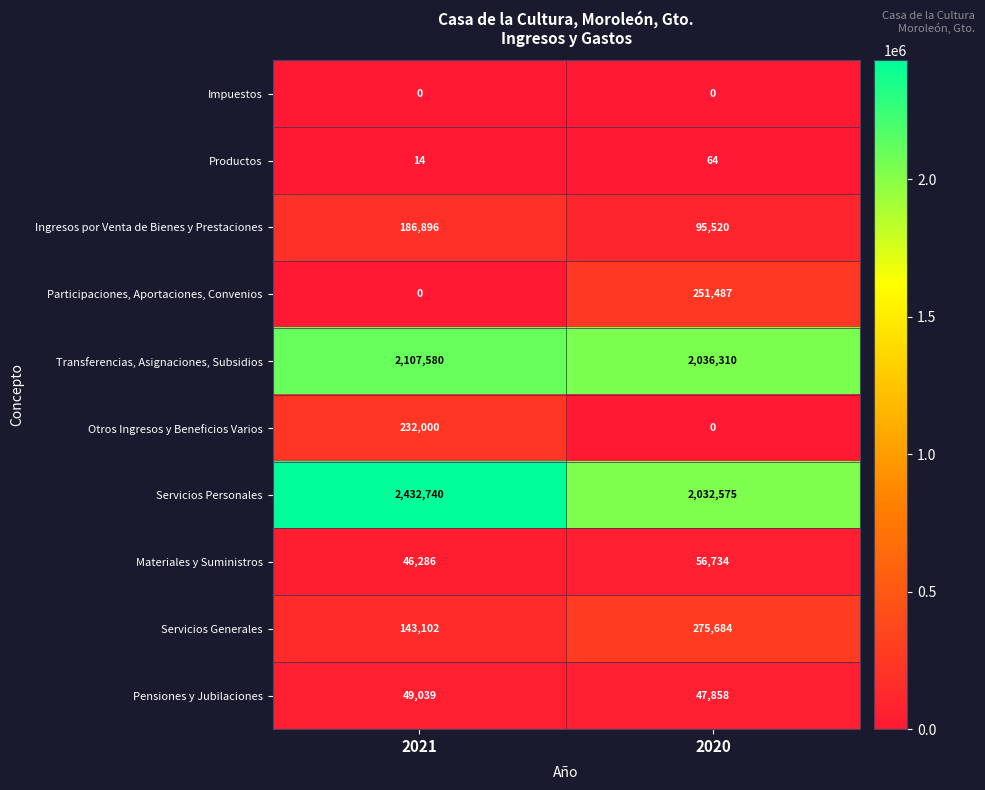

What is the greatest value displayed?

2432740